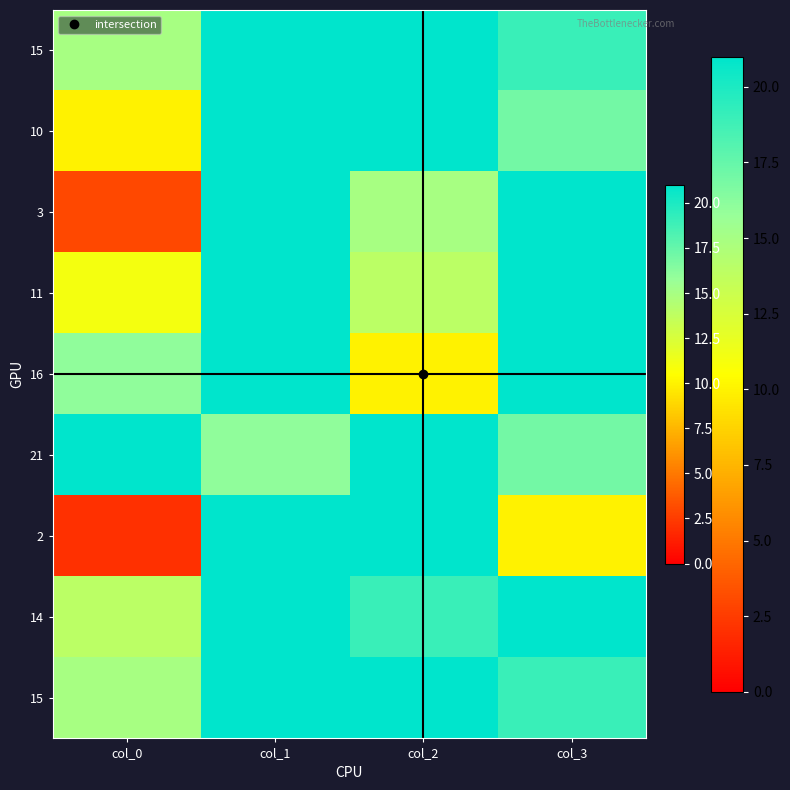

What is the total value across all series at col_1?

184